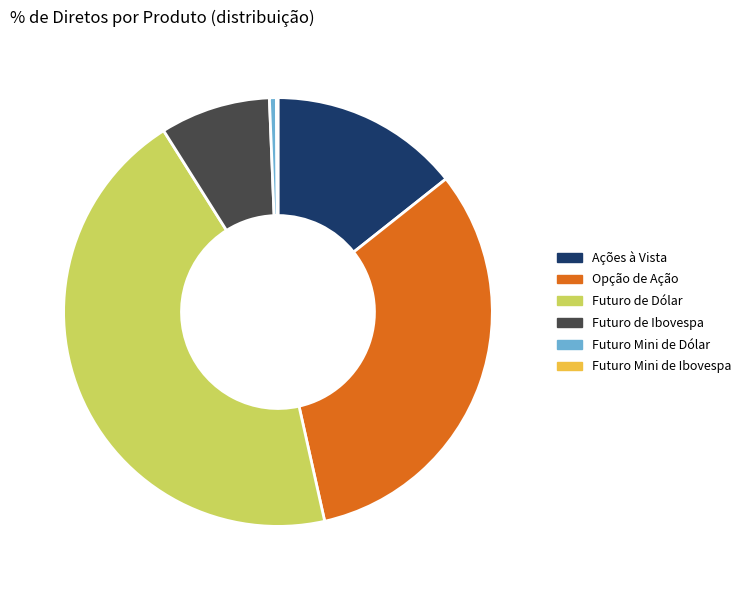

Is there any slice that represents more than half of the pie?

No